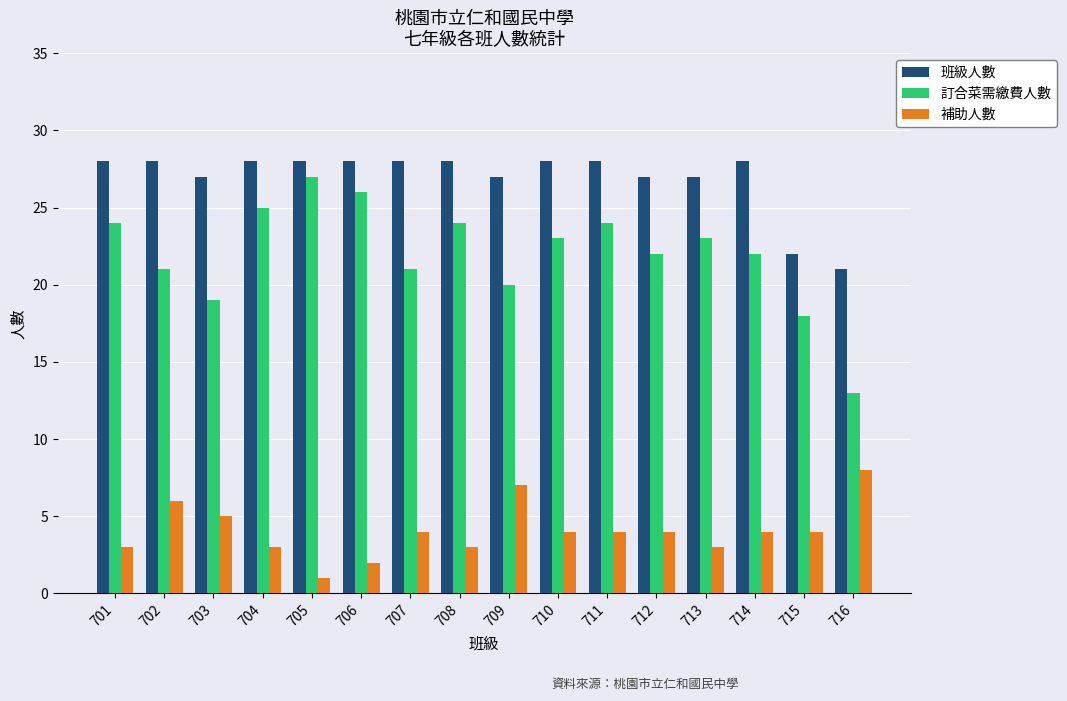

How many groups of bars are there?

16